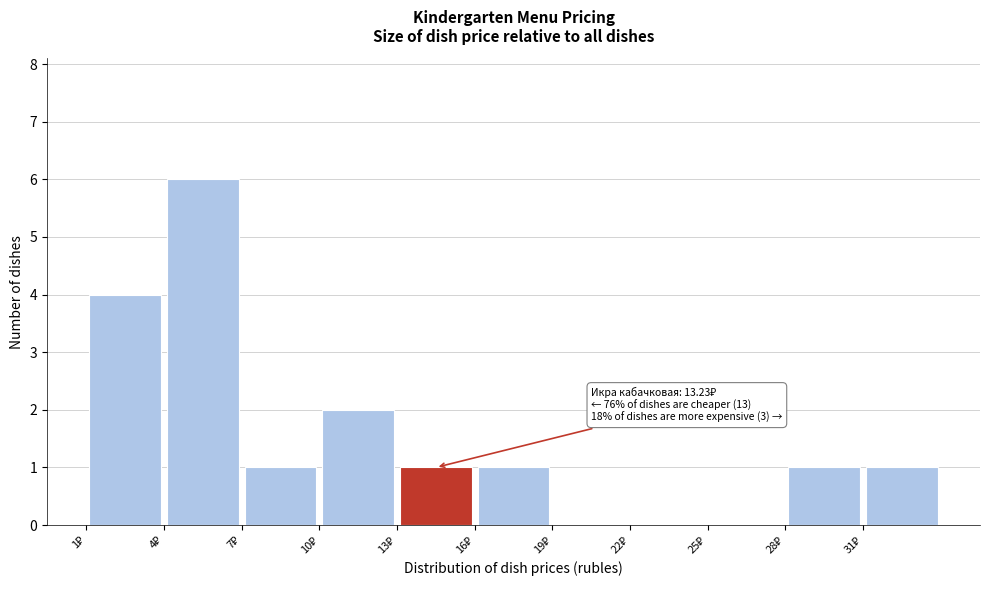

Over which range of the x-axis is the bar tallest?

4 to 7